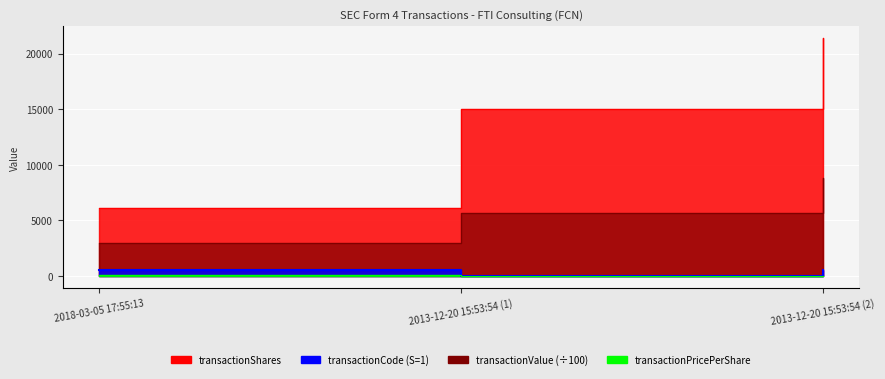

What is the maximum value shown in the chart?

21381.0